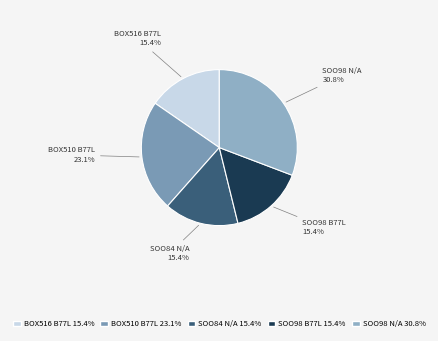

What percentage is NOT represented by BOX516 B77L?

84.6%